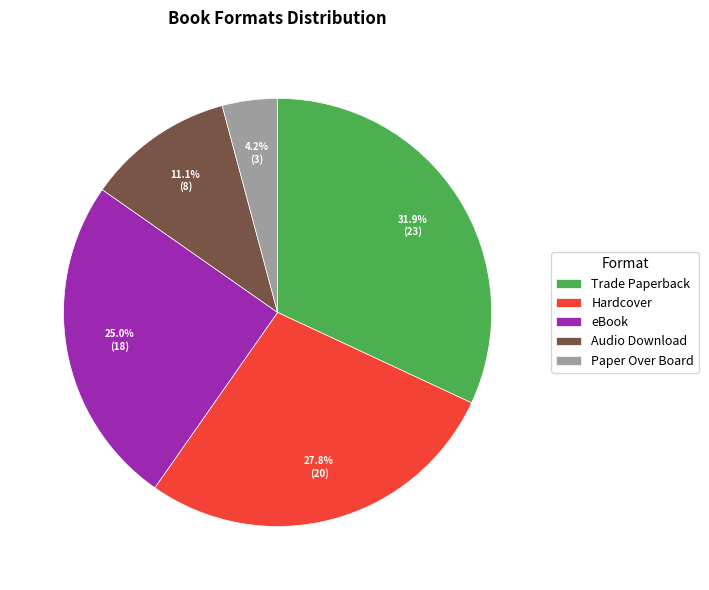

To the nearest percent, what percentage of the pie is Paper Over Board?

4%